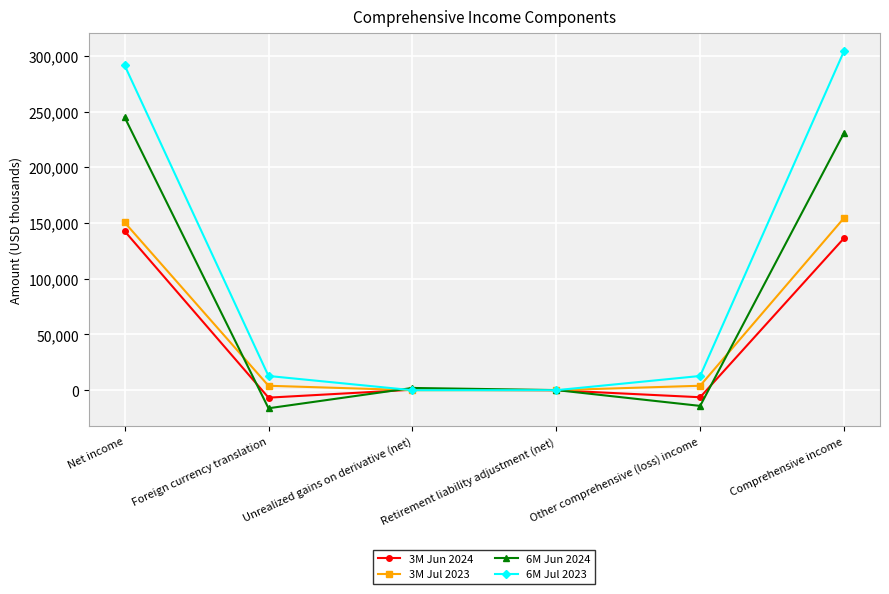

The value of 6M Jun 2024 at Comprehensive income is 230851. True or false?

True